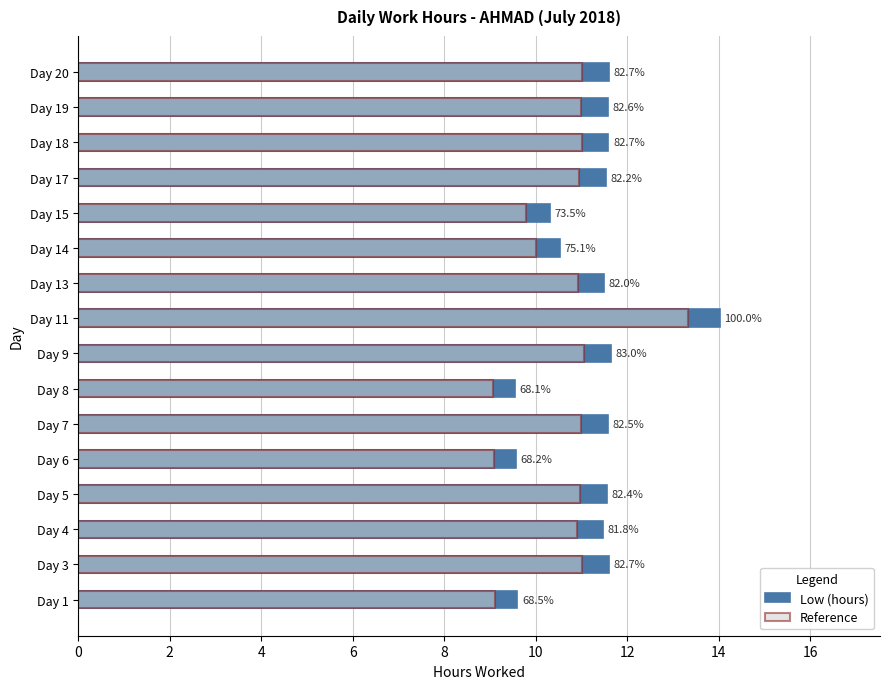

How many bars are there in each group?

2